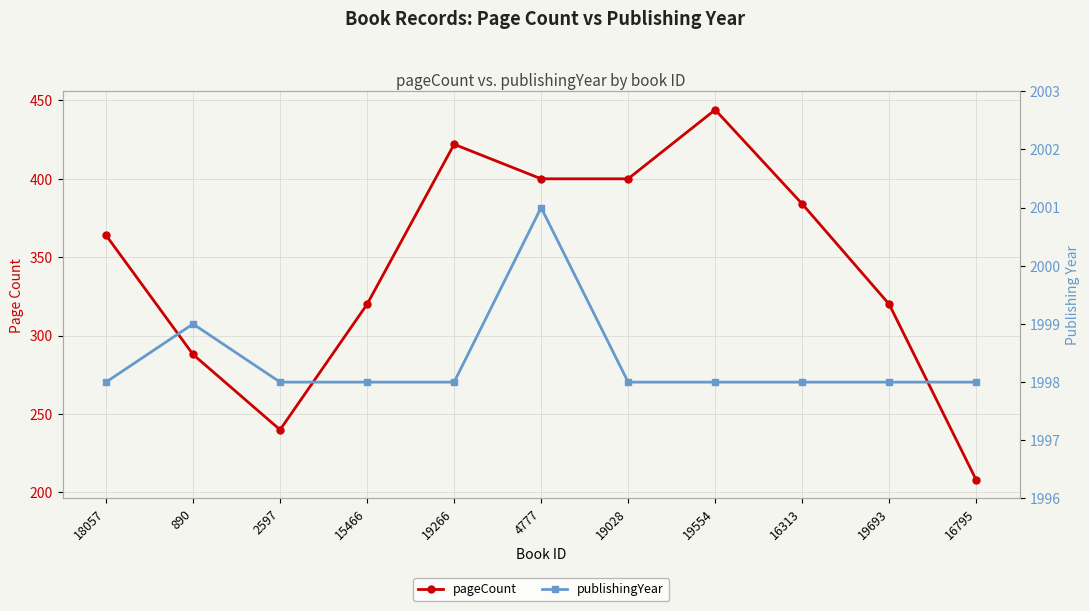

How many data points in publishingYear are above 1998?

2